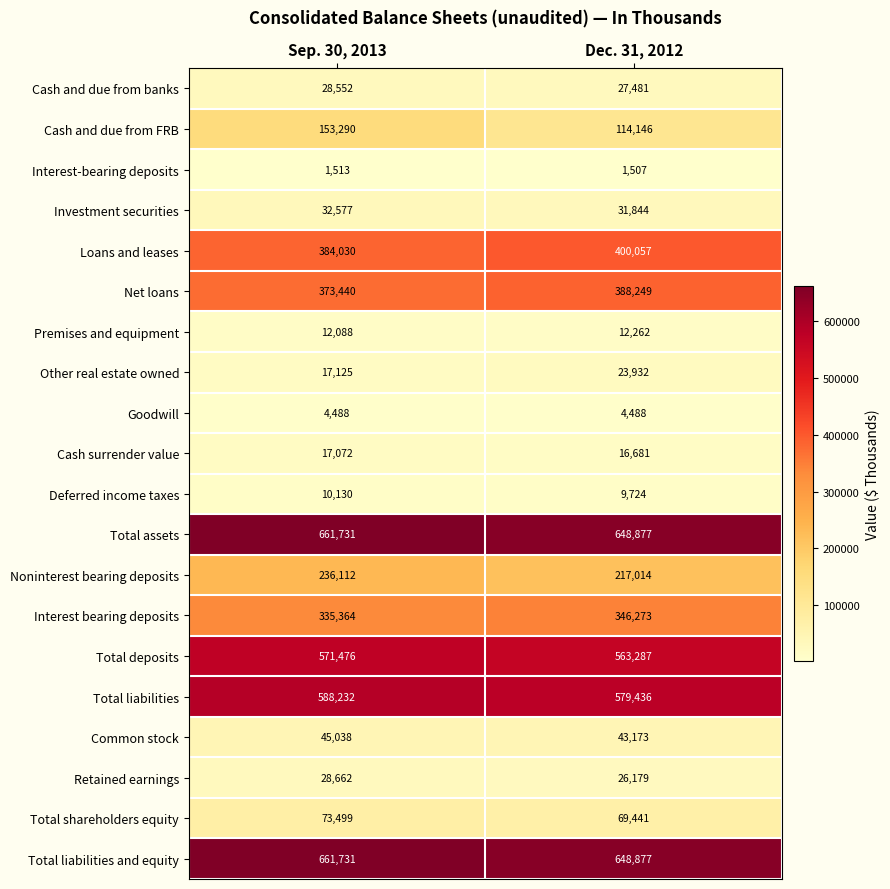

List the labels in order of Net loans value, largest first.

Dec. 31, 2012, Sep. 30, 2013